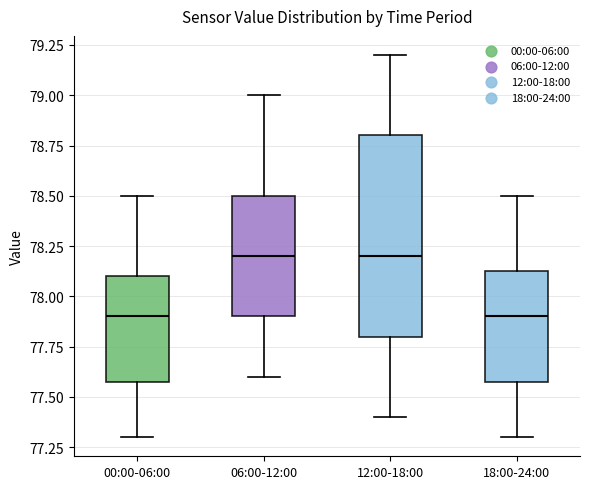

Reading left to right, transcribe this box plot: for each box, give where its median line is, the range the box spans, and where its two whiskers end, as read against the y-axis. The values are not printed on the chart, so give them approximately, as read against the axis.

00:00-06:00: median 77.90, box 77.60 to 78.10, whiskers 77.30 to 78.50
06:00-12:00: median 78.20, box 77.90 to 78.50, whiskers 77.60 to 79.00
12:00-18:00: median 78.20, box 77.80 to 78.80, whiskers 77.40 to 79.20
18:00-24:00: median 77.90, box 77.60 to 78.15, whiskers 77.30 to 78.50